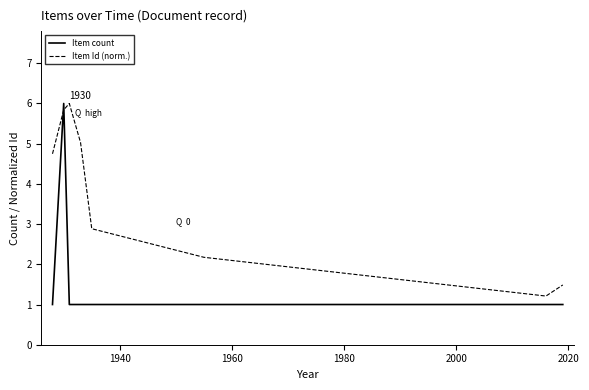

How many values in the Item Id (norm.) series are below 4?

4